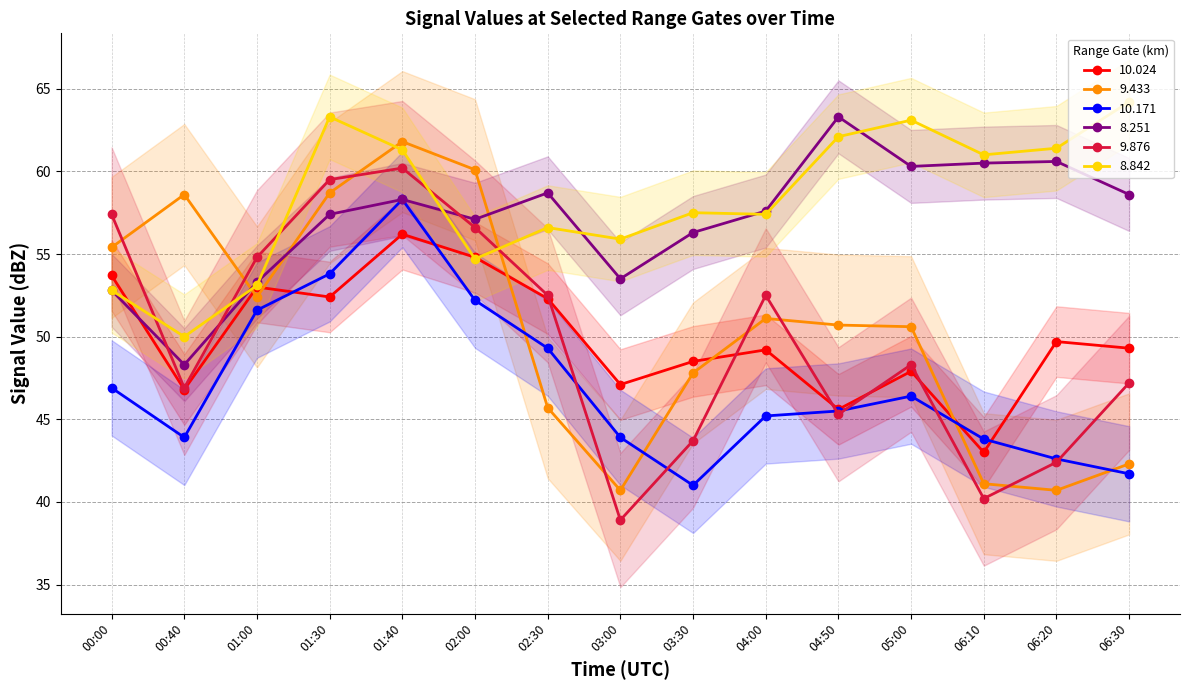

True or false: 8.251 and 9.433 intersect in this chart.

True